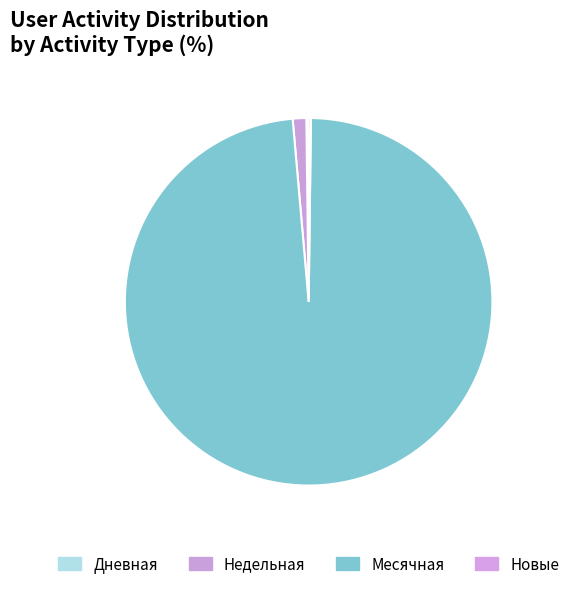

Is there a majority slice in this chart?

Yes